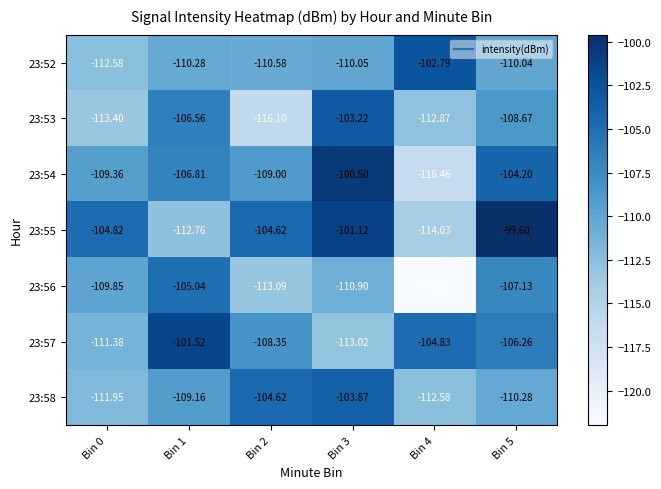

Is the value of 23:58 at Bin 2 greater than the value of 23:56 at Bin 3?

Yes